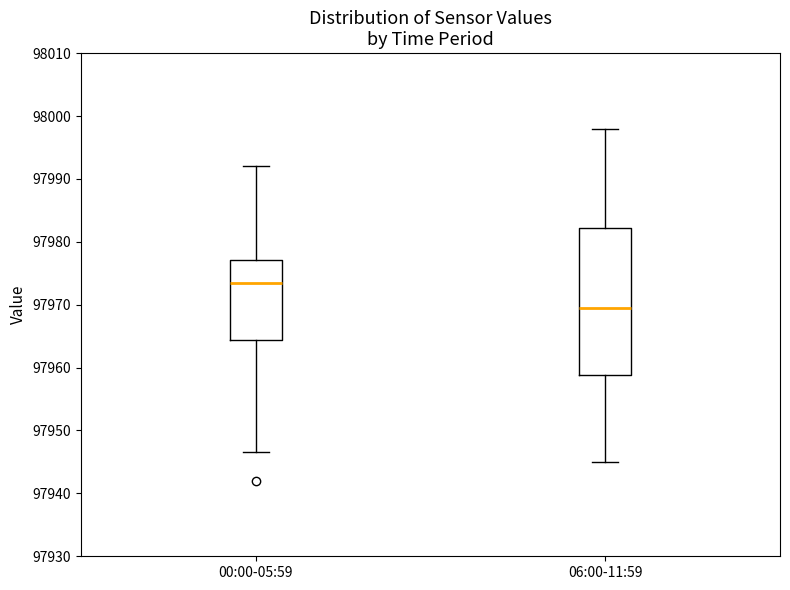

Which box has the highest median line?

00:00-05:59